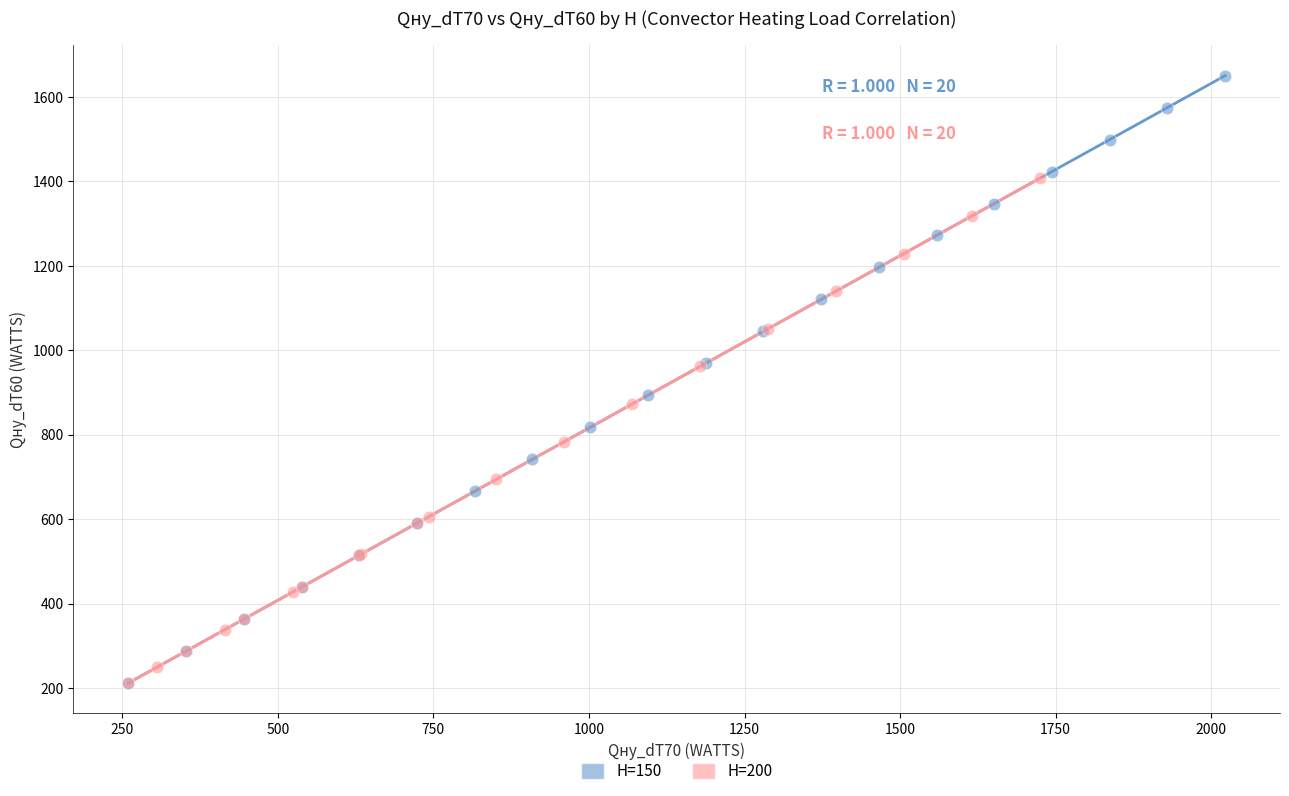

Which series has the largest Y range (max minus min)?

H=150